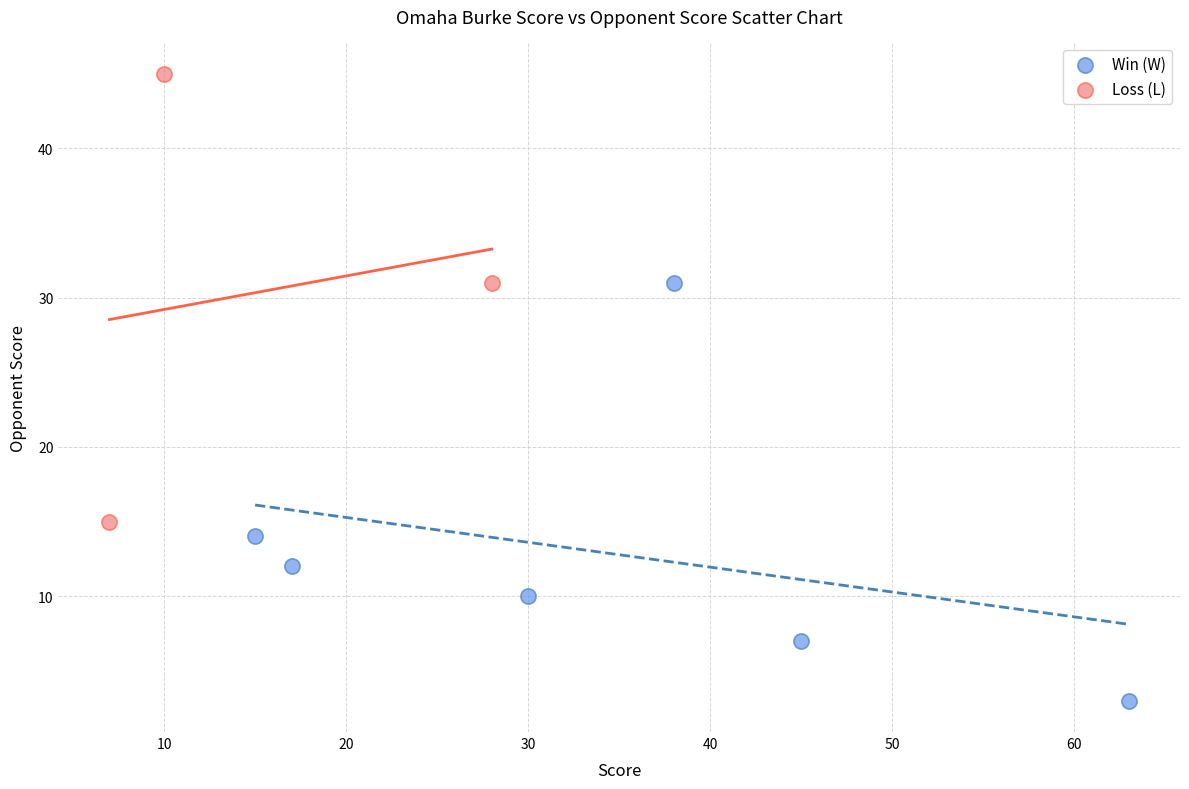

What are all the series names shown in the legend?

Win (W), Loss (L)